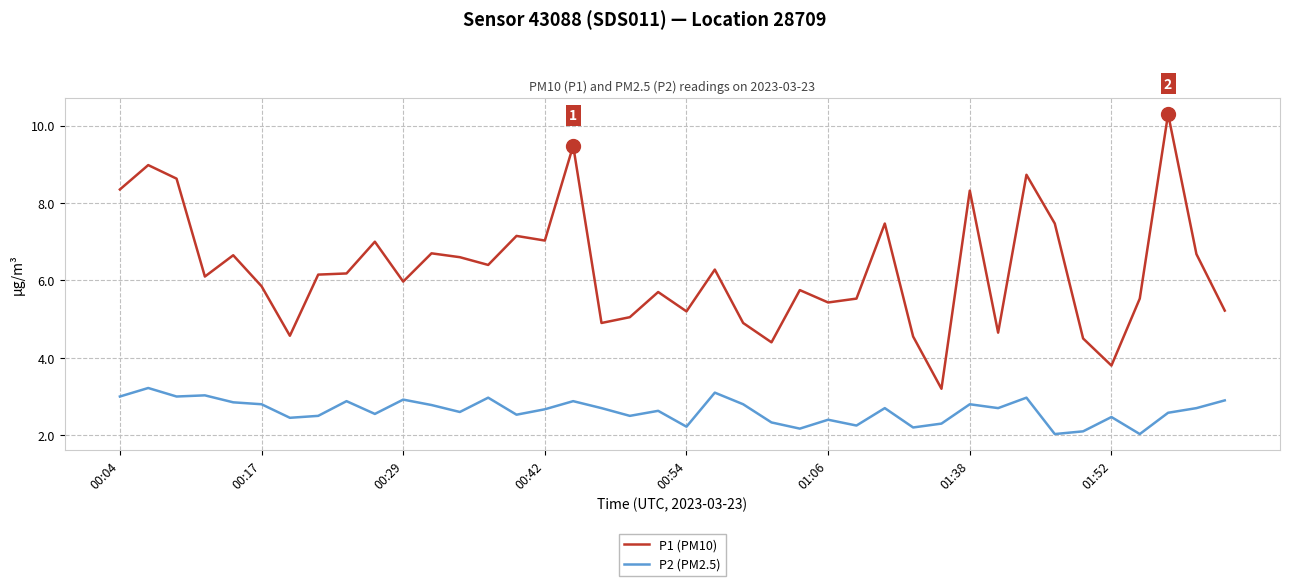

Which series has the largest total across all categories?

P1 (PM10)